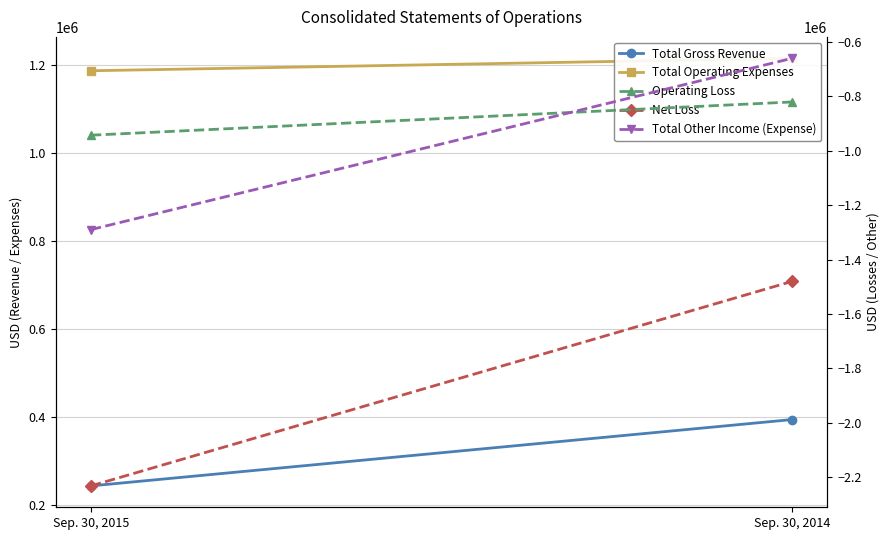

Rank the series at Sep. 30, 2014 from highest to lowest value.

Total Operating Expenses, Total Gross Revenue, Total Other Income (Expense), Operating Loss, Net Loss